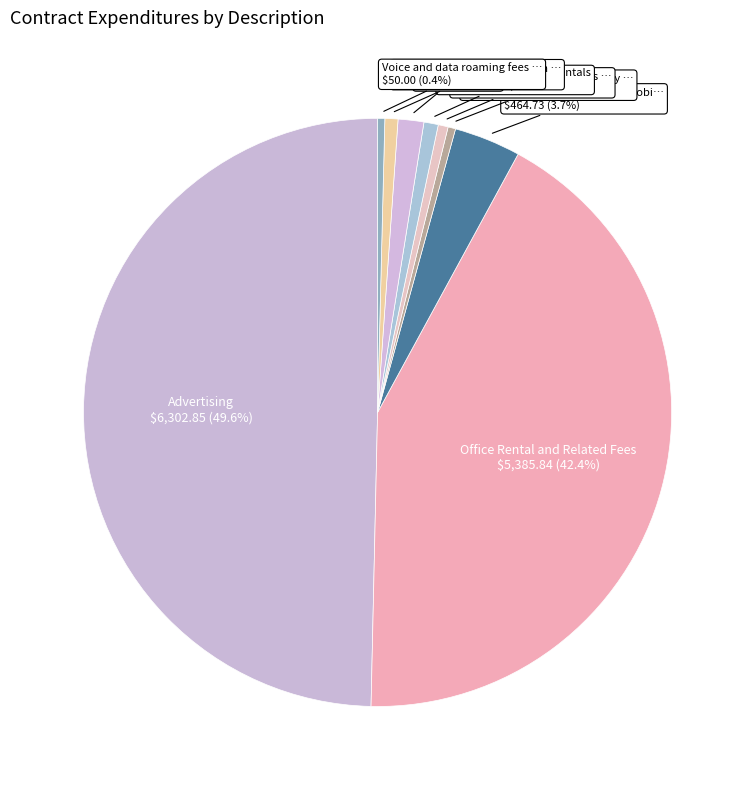

Count the number of slices in the pie.

9